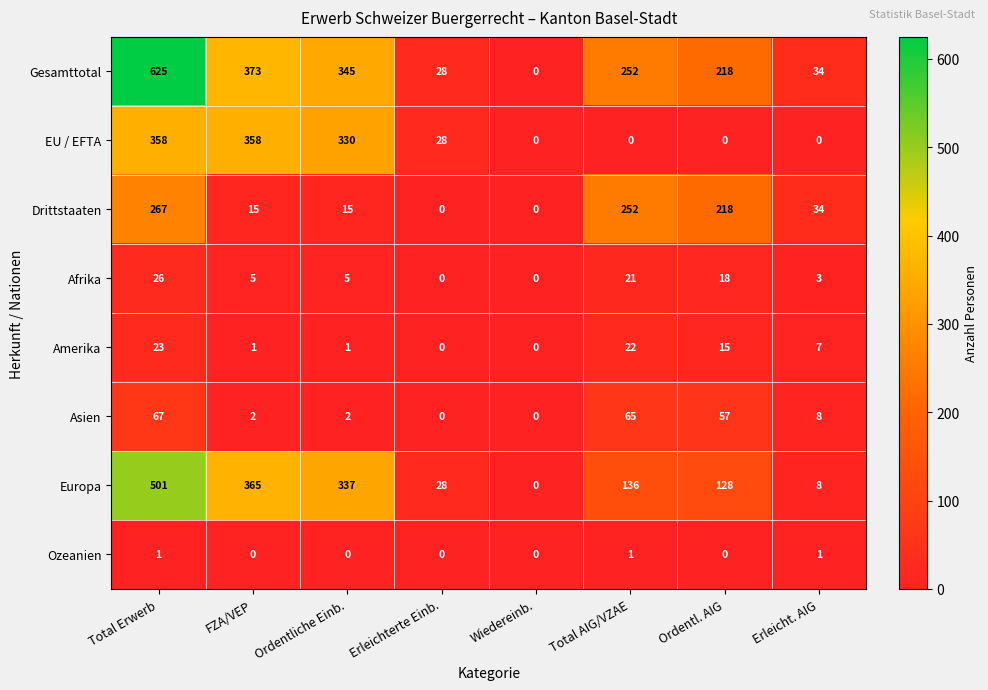

Which series has the widest spread of values?

Gesamttotal